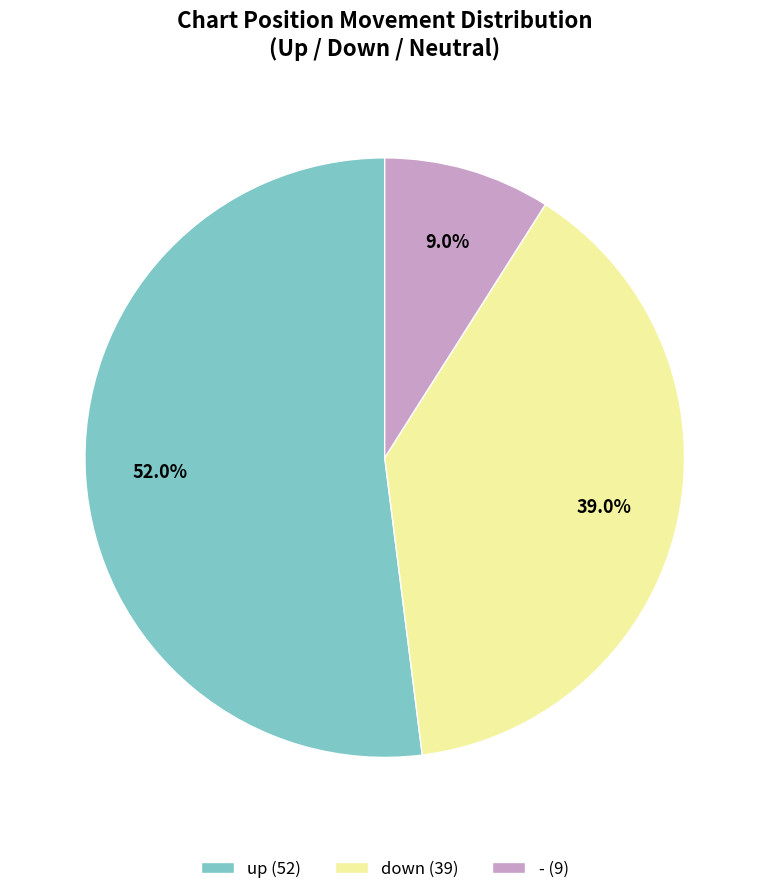

Combined, what portion of the pie is - and up?

61.0%